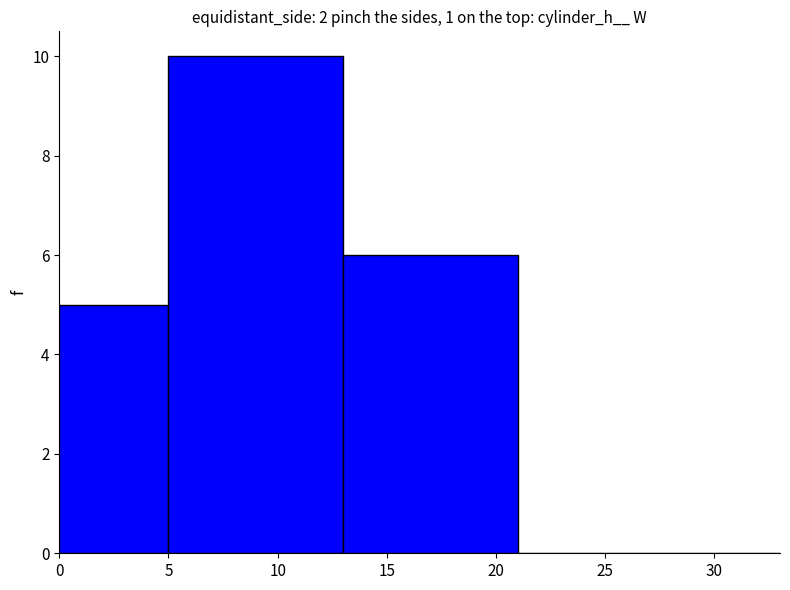

Reading left to right, transcribe this chart: for each bar, give the range it covers on the x-axis and its height. The values are not printed on the chart, so give them approximately, as read against the axis.

0 to 5: 5
5 to 13: 10
13 to 21: 6
21 to 30: 0
30 to 33: 0